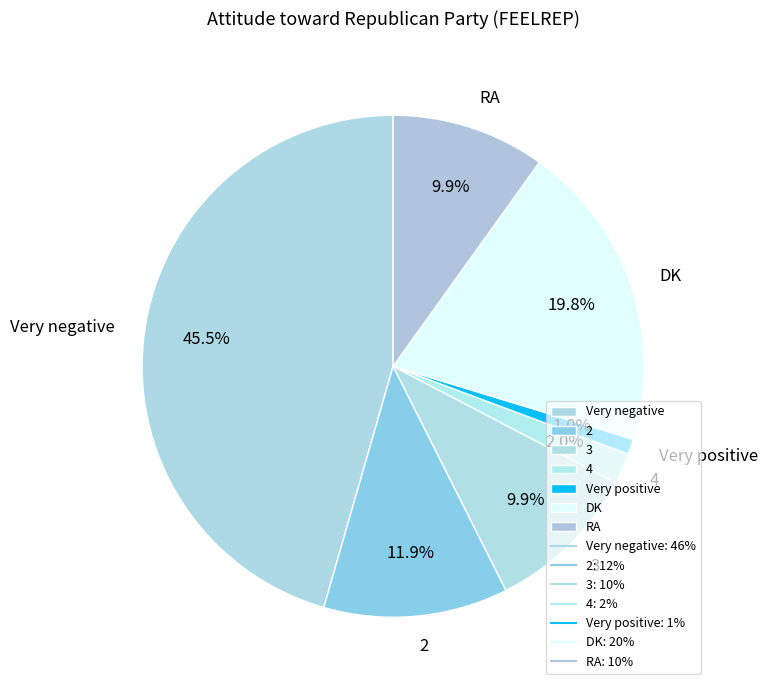

To the nearest percent, what is the difference between the RA and DK slice percentages?

10%